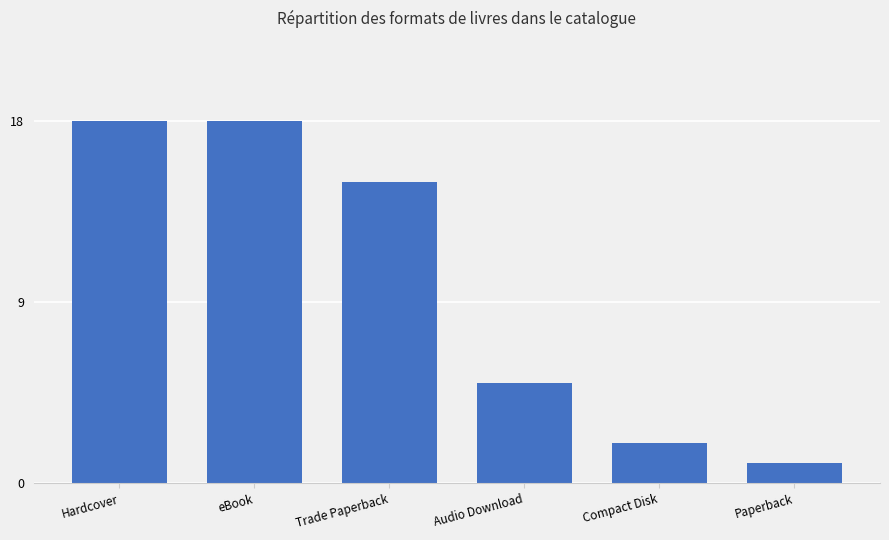

What is the minimum value shown in the chart?

1